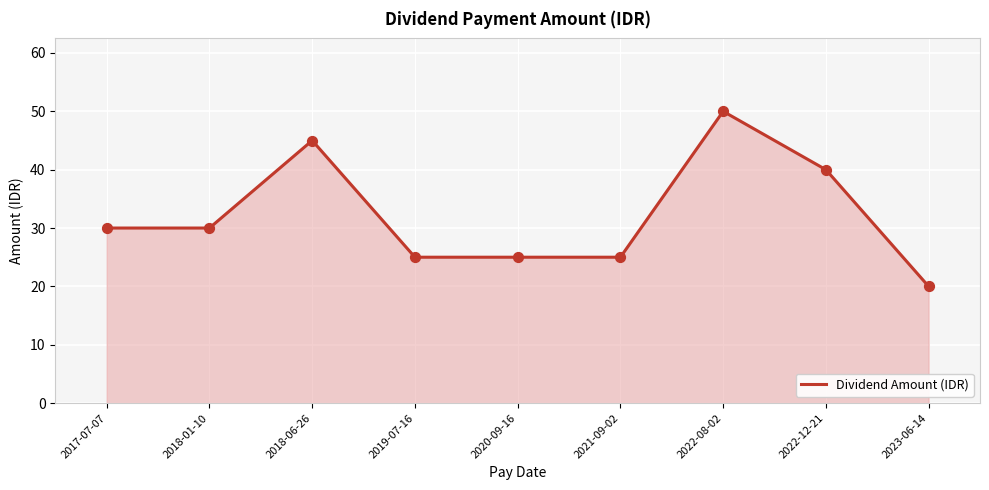

What is the change in value from 2018-01-10 to 2018-06-26?

+15